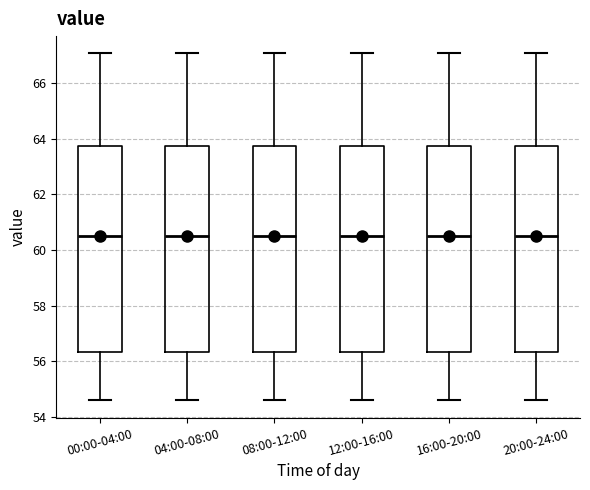

Where does the median line of the box for 00:00-04:00 sit on the y-axis? The values are not printed on the chart, so give them approximately, as read against the axis.

60.4